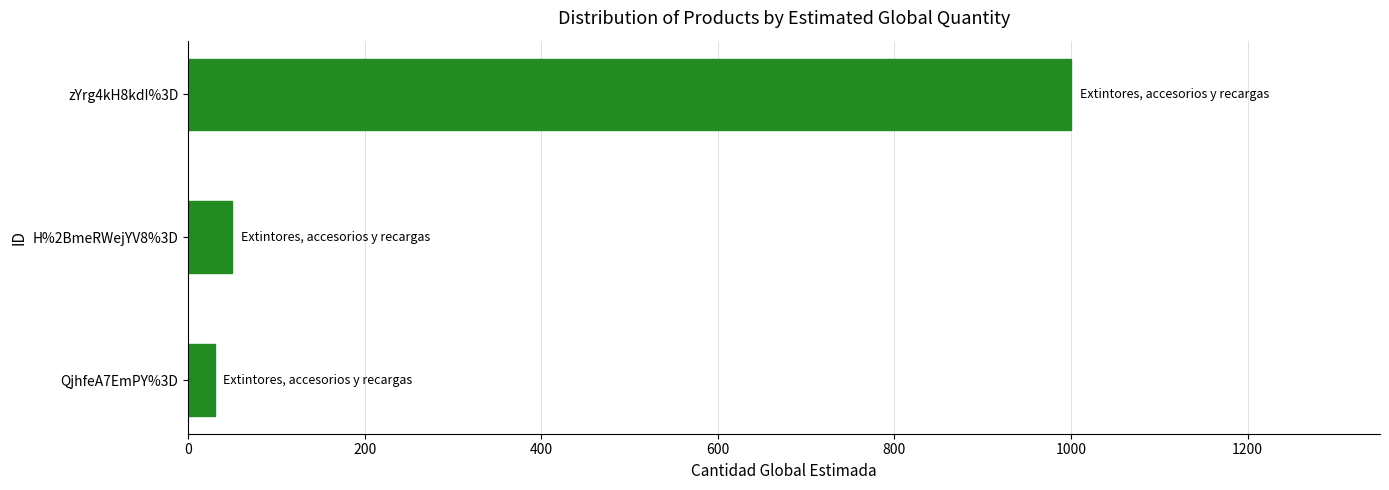

Reading bottom to top, transcribe all the data shown in this chart.

QjhfeA7EmPY%3D=30	H%2BmeRWejYV8%3D=50	zYrg4kH8kdI%3D=1000